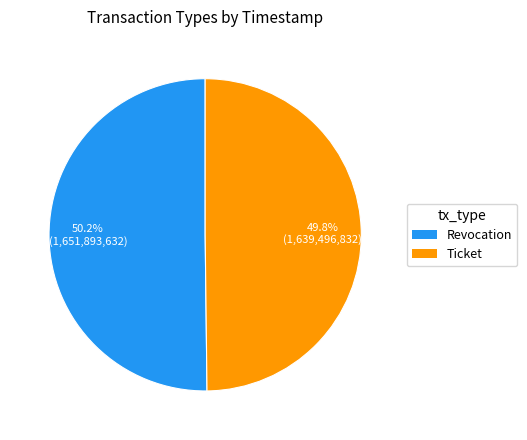

Count the number of slices in the pie.

2